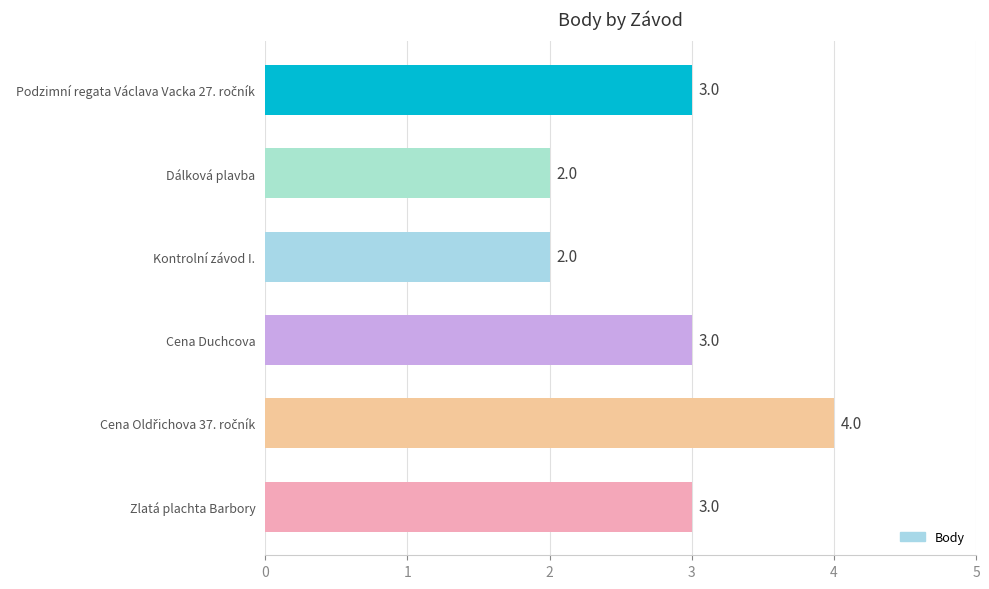

Reading bottom to top, extract all data points from this chart.

3	4	3	2	2	3